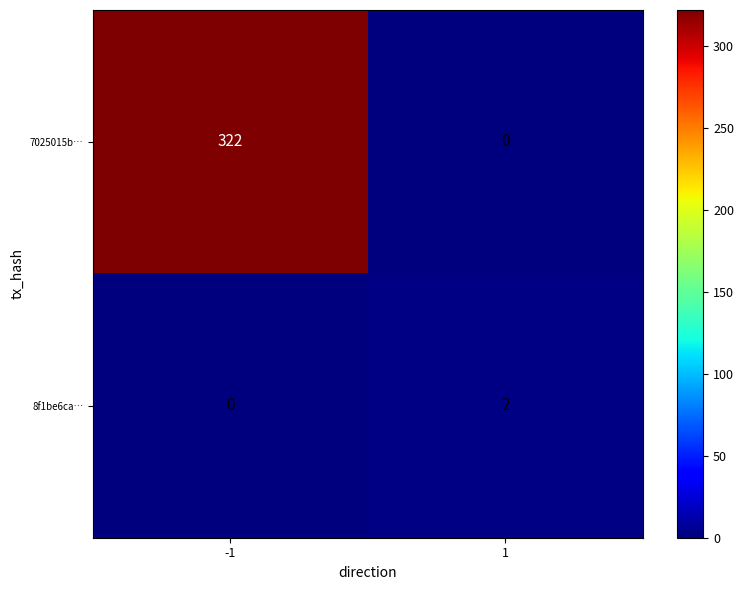

What is the sum of all 7025015b… values?

322